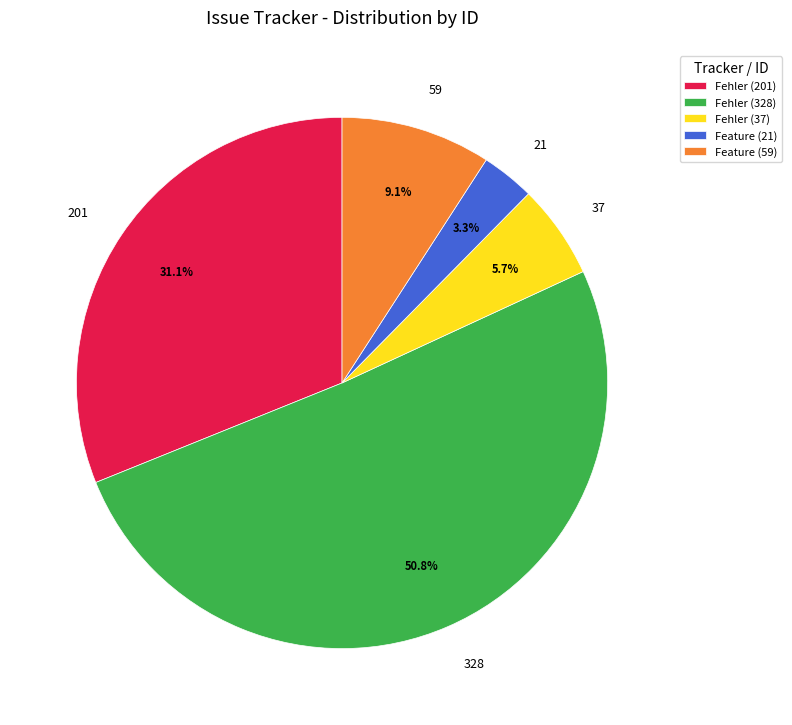

What is the smallest slice in the pie chart?

Feature (21)